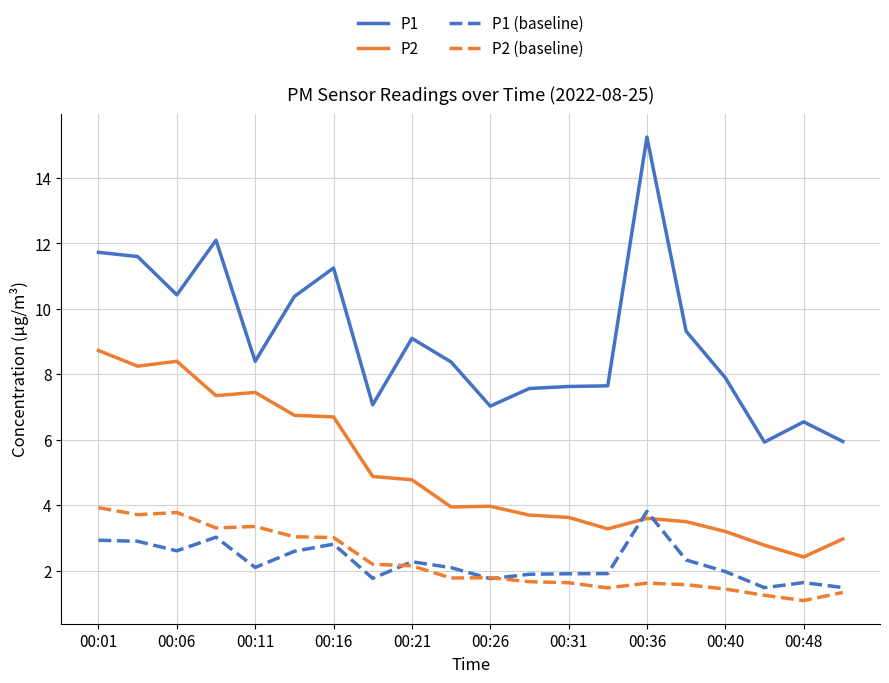

What is the difference between the second highest and minimum values in the P2 (baseline) series?

2.7